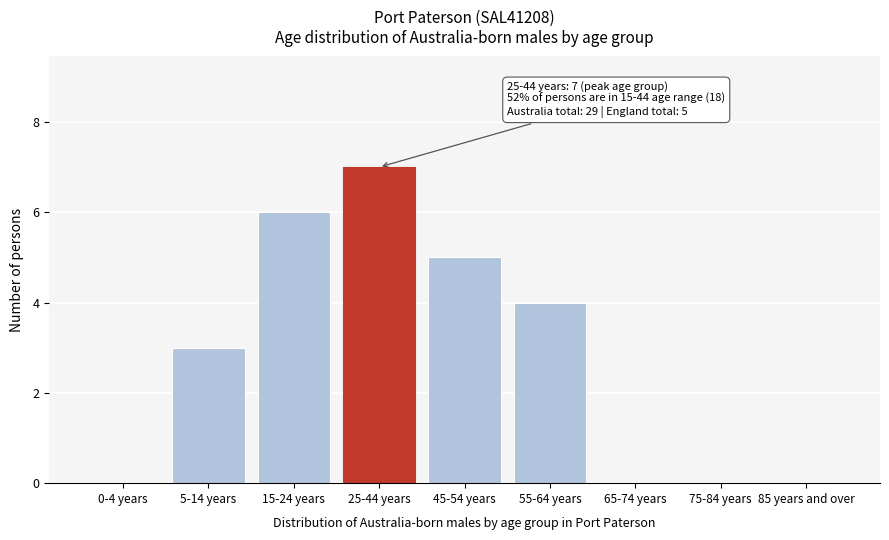

Reading left to right, transcribe all the data shown in this chart.

0-4 years=0	5-14 years=3	15-24 years=6	25-44 years=7	45-54 years=5	55-64 years=4	65-74 years=0	75-84 years=0	85 years and over=0